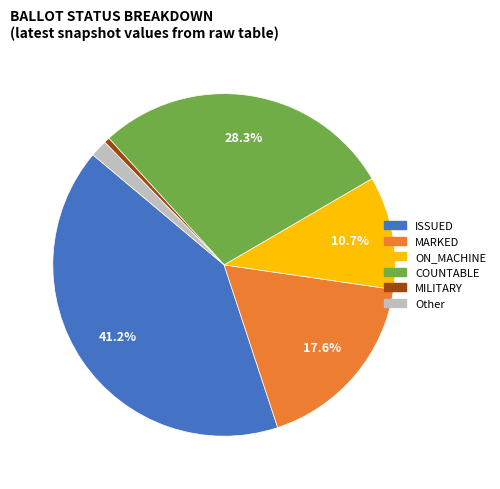

How many slices are in this pie chart?

6